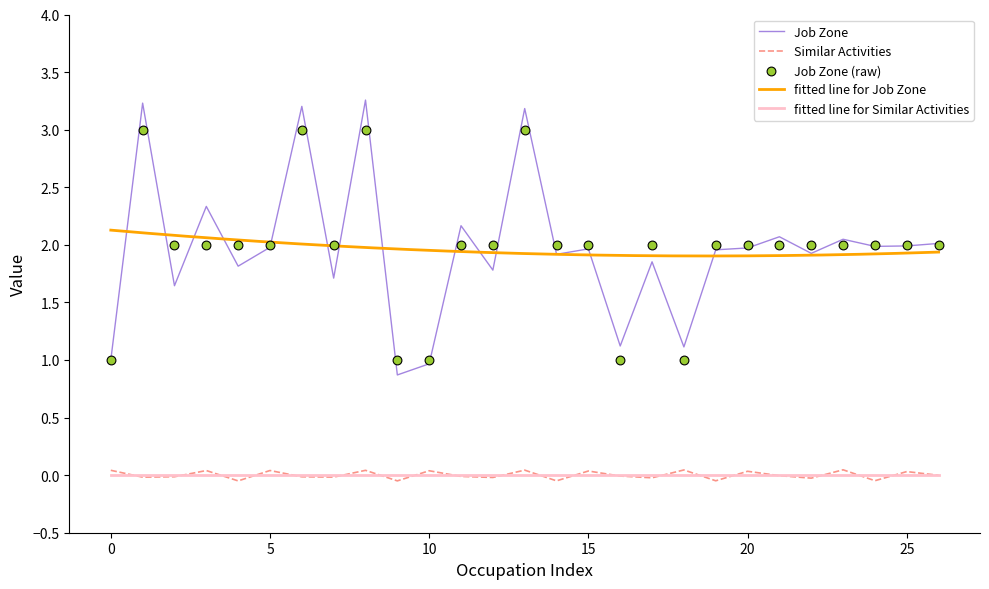

True or false: Job Zone and Similar Activities intersect in this chart.

False